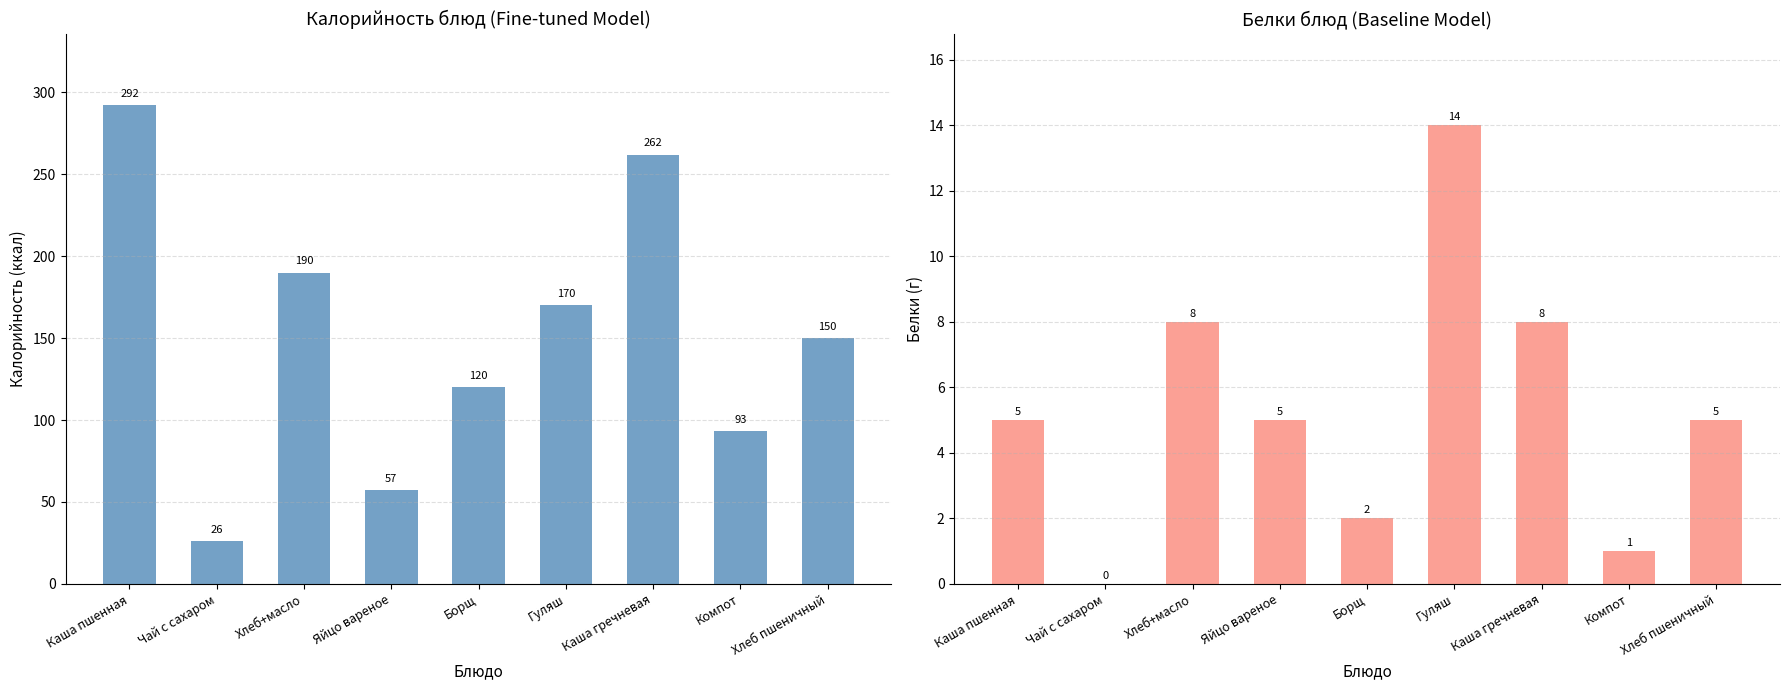

What is the sum of the Белки values at Компот and Каша пшенная?

6